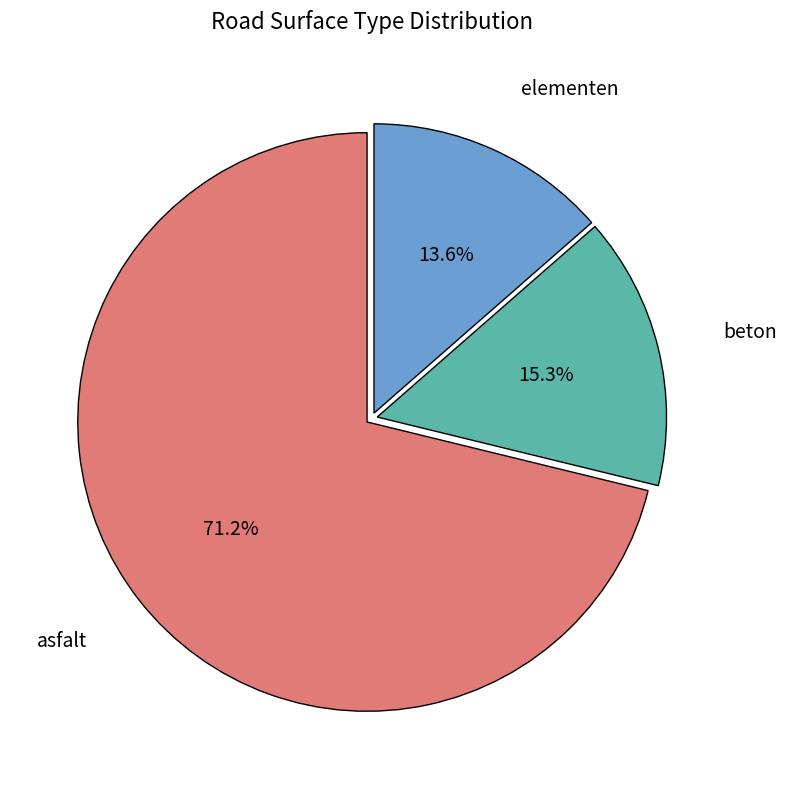

How many slices are in this pie chart?

3